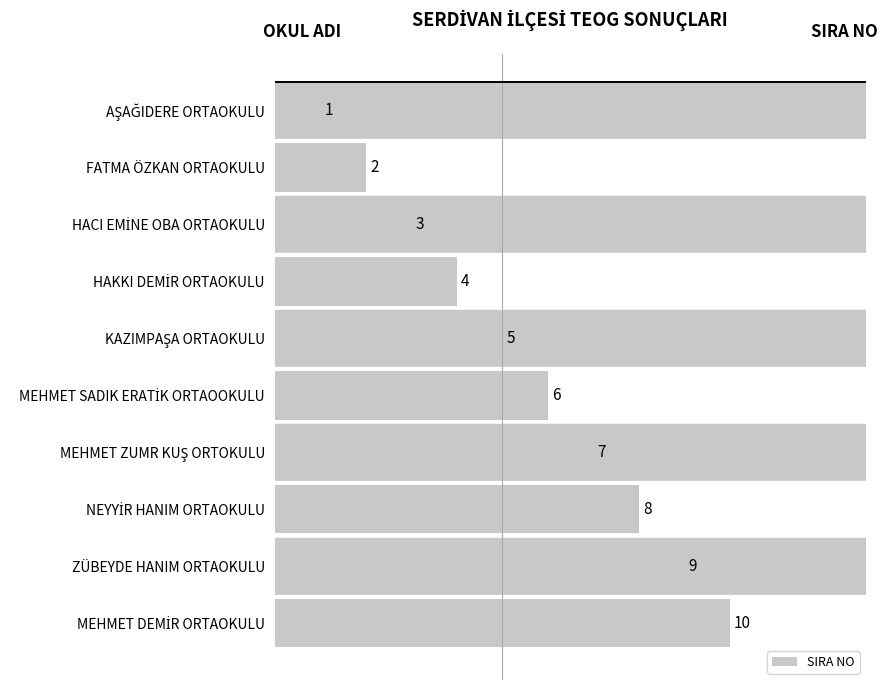

What position from the bottom is FATMA ÖZKAN ORTAOKULU?

9